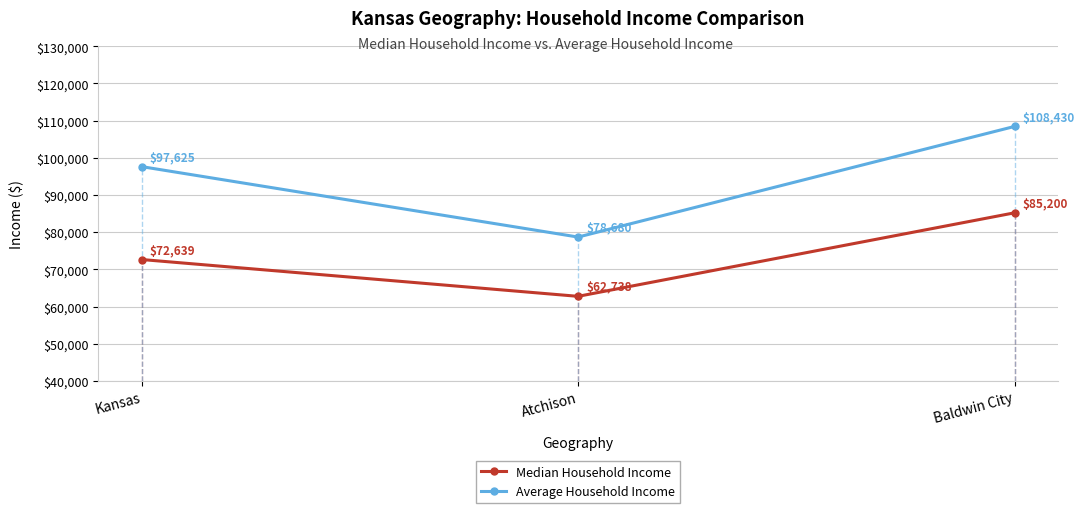

What is the spread (max minus min) of values at Atchison?

15942